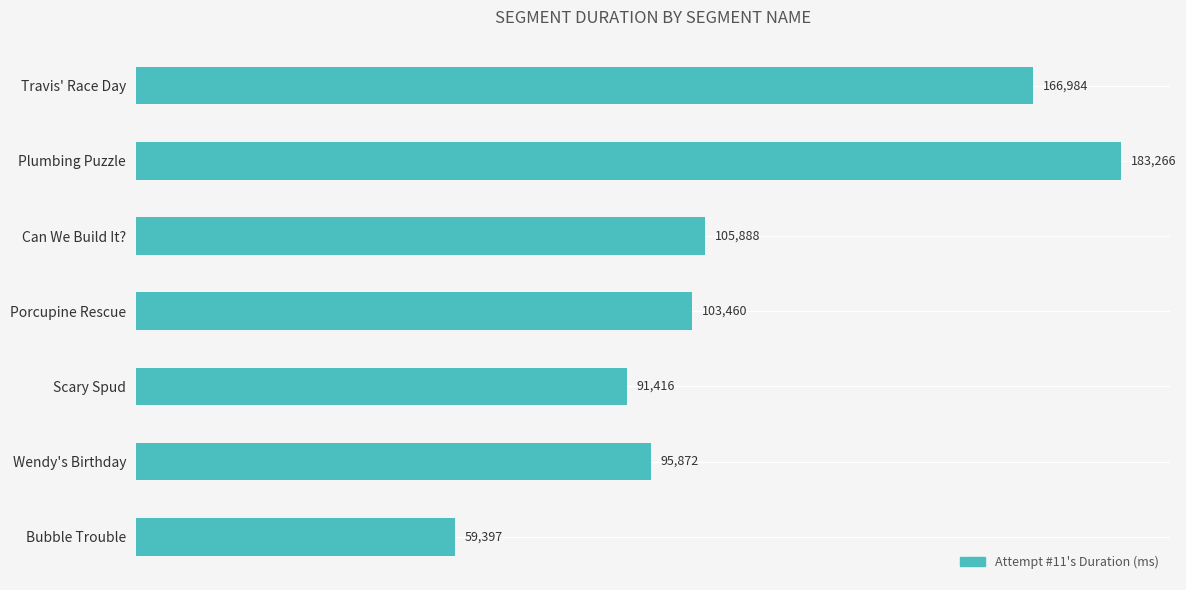

Count the number of data series in this chart.

1